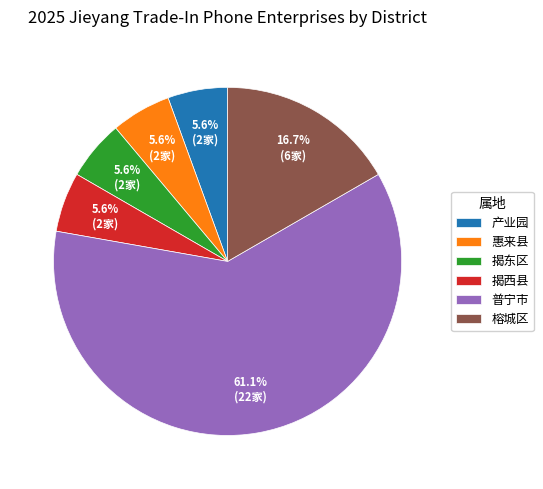

To the nearest percent, what portion does 榕城区 represent?

17%